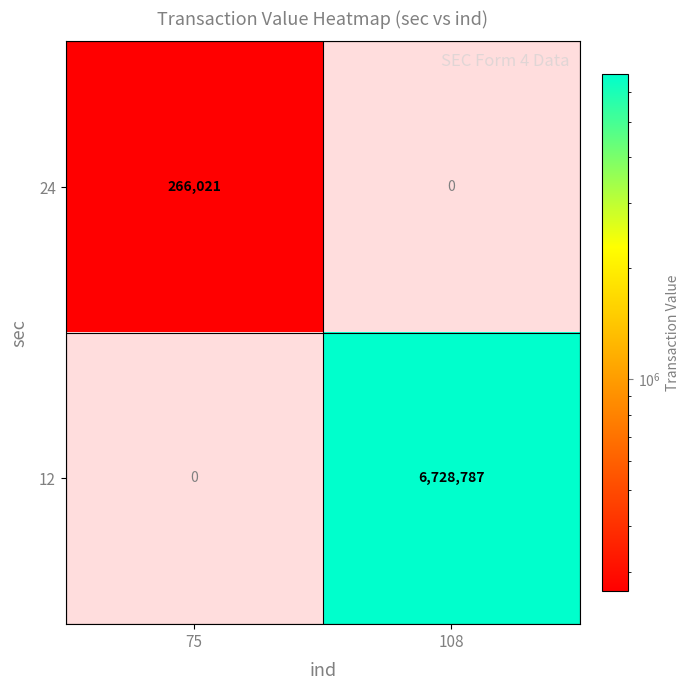

Read the 24 value at 75, to the nearest 50.

266000